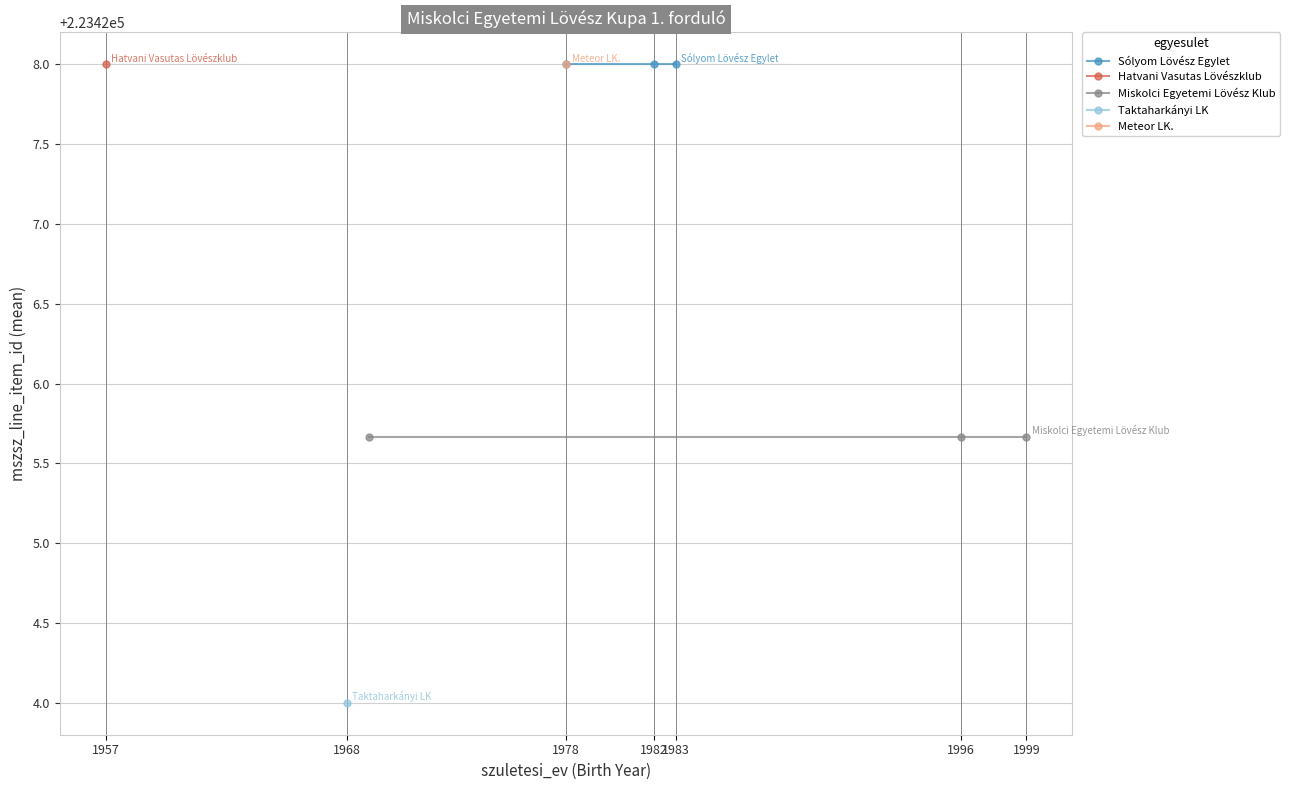

Which has a higher value, 1978 or 1957?

1978